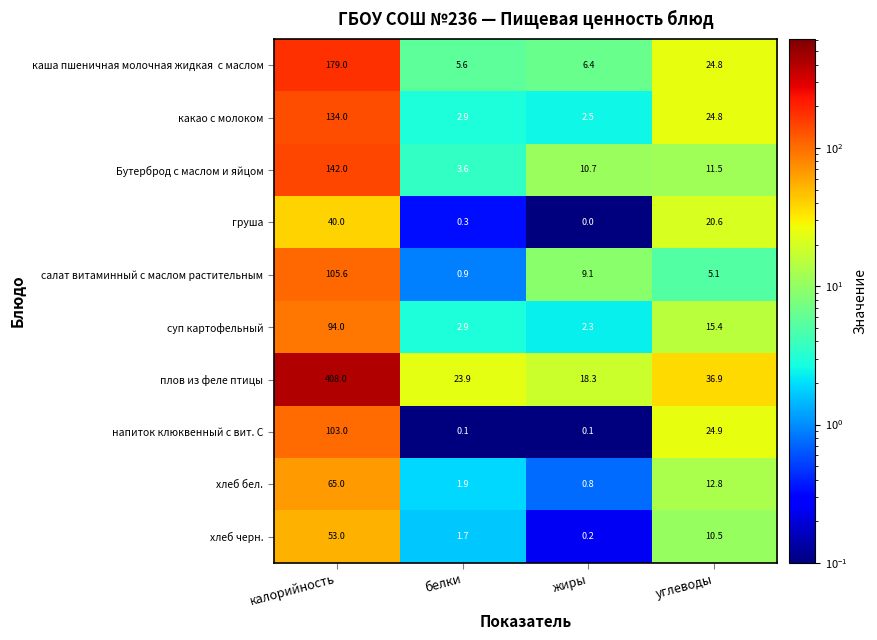

At which label is Бутерброд с маслом и яйцом closest to 72?

углеводы